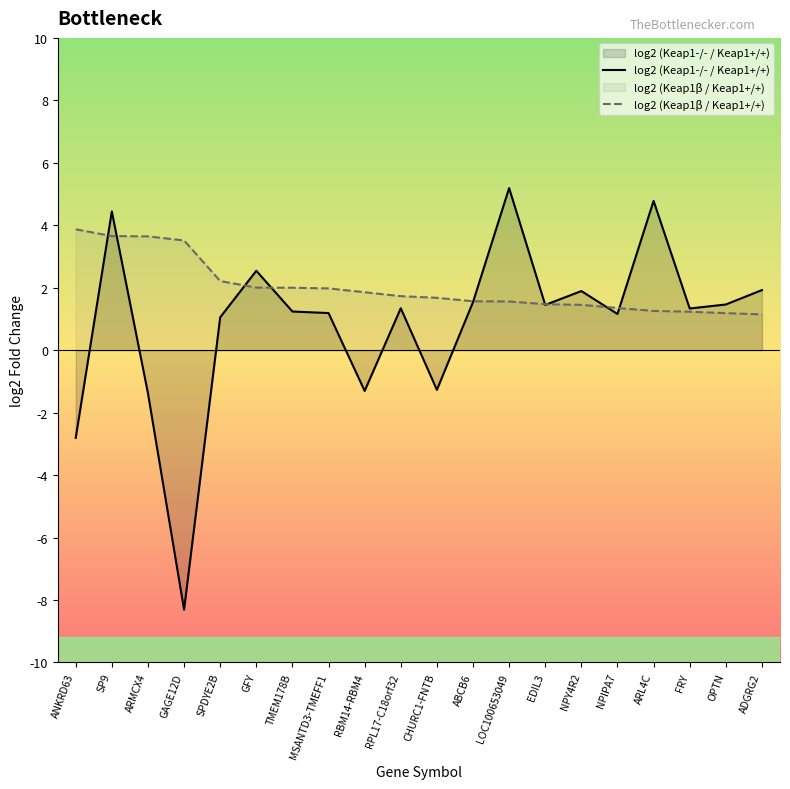

What are all the series names shown in the legend?

log2 (Keap1-/- / Keap1+/+), log2 (Keap1β / Keap1+/+)